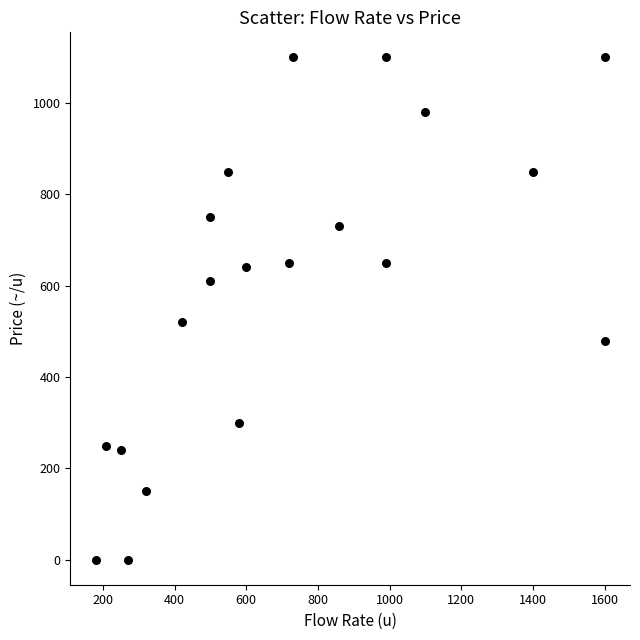

What is the range of Y values (max minus min)?

1099.9